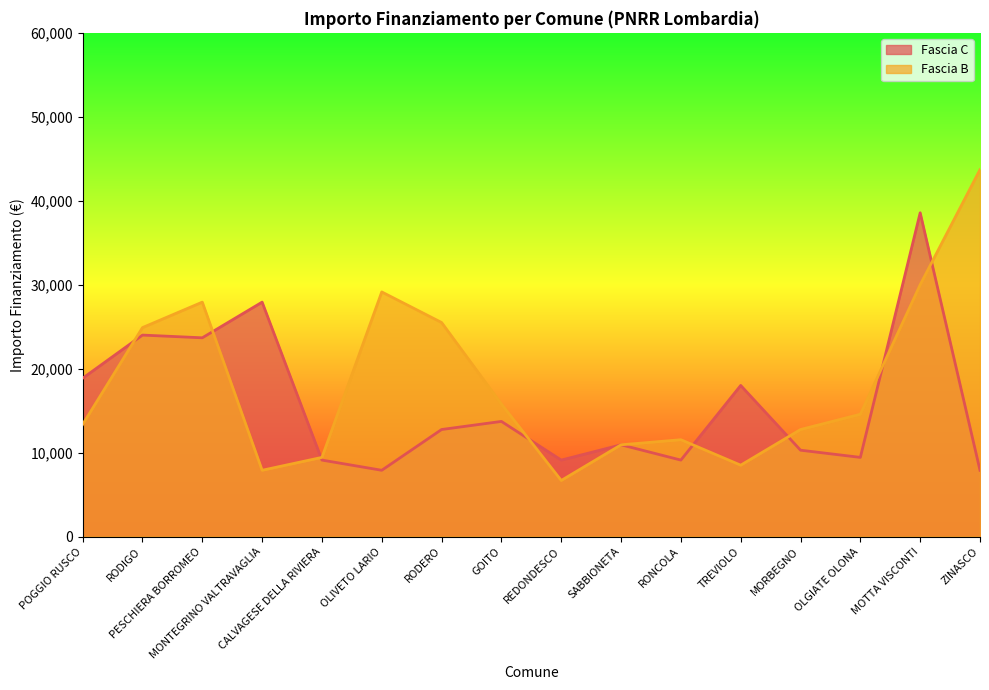

Reading left to right, extract all data points from this chart.

Fascia C: POGGIO RUSCO=18854	RODIGO=23996	PESCHIERA BORROMEO=23673	MONTEGRINO VALTRAVAGLIA=27922	CALVAGESE DELLA RIVIERA=9105	OLIVETO LARIO=7891	RODERO=12747	GOITO=13712	REDONDESCO=9105	SABBIONETA=10926	RONCOLA=9105	TREVIOLO=17997	MORBEGNO=10284	OLGIATE OLONA=9427	MOTTA VISCONTI=38565	ZINASCO=7891
Fascia B: POGGIO RUSCO=13354	RODIGO=24887	PESCHIERA BORROMEO=27922	MONTEGRINO VALTRAVAGLIA=7891	CALVAGESE DELLA RIVIERA=9427	OLIVETO LARIO=29136	RODERO=25494	GOITO=15782	REDONDESCO=6677	SABBIONETA=10926	RONCOLA=11533	TREVIOLO=8498	MORBEGNO=12747	OLGIATE OLONA=14568	MOTTA VISCONTI=29995	ZINASCO=43707